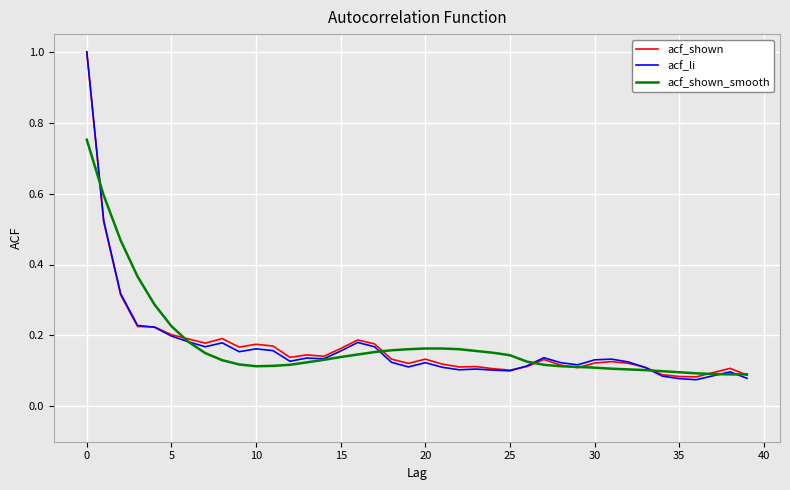

What is the highest value of the acf_shown series?

1.0